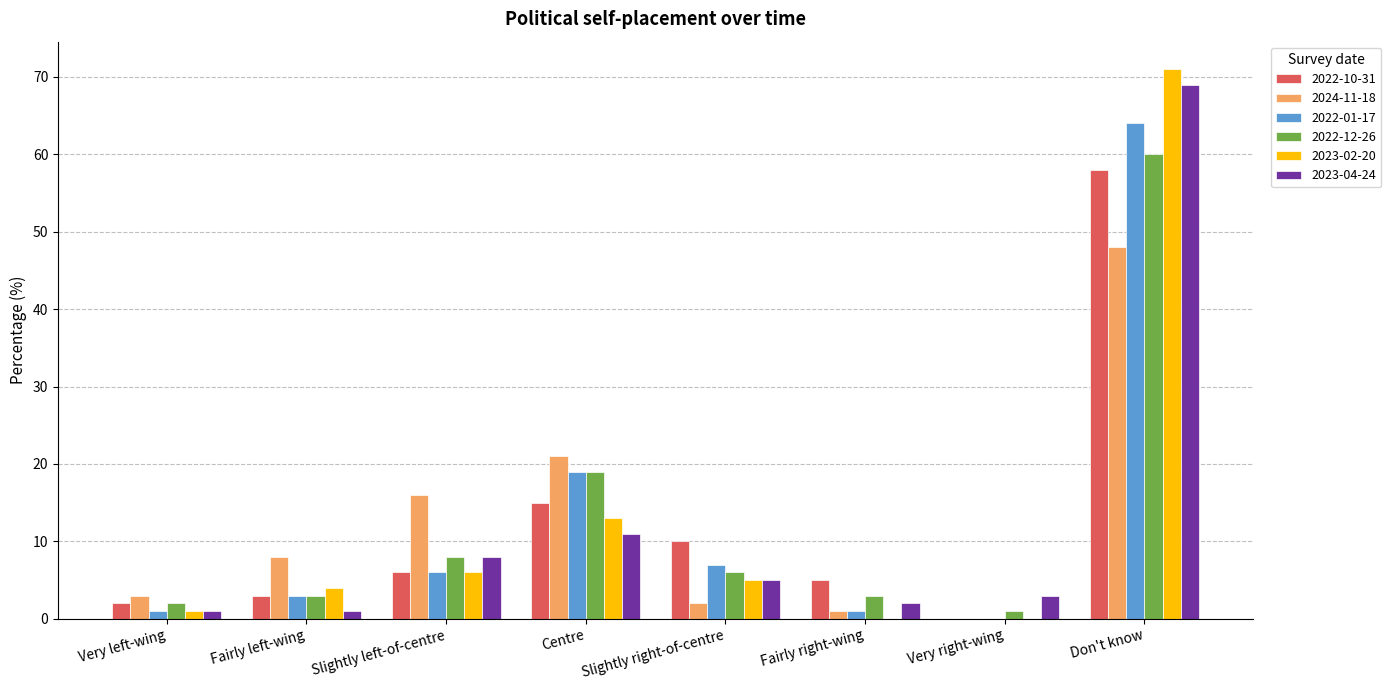

At which category is the sum across all series the highest?

Don't know